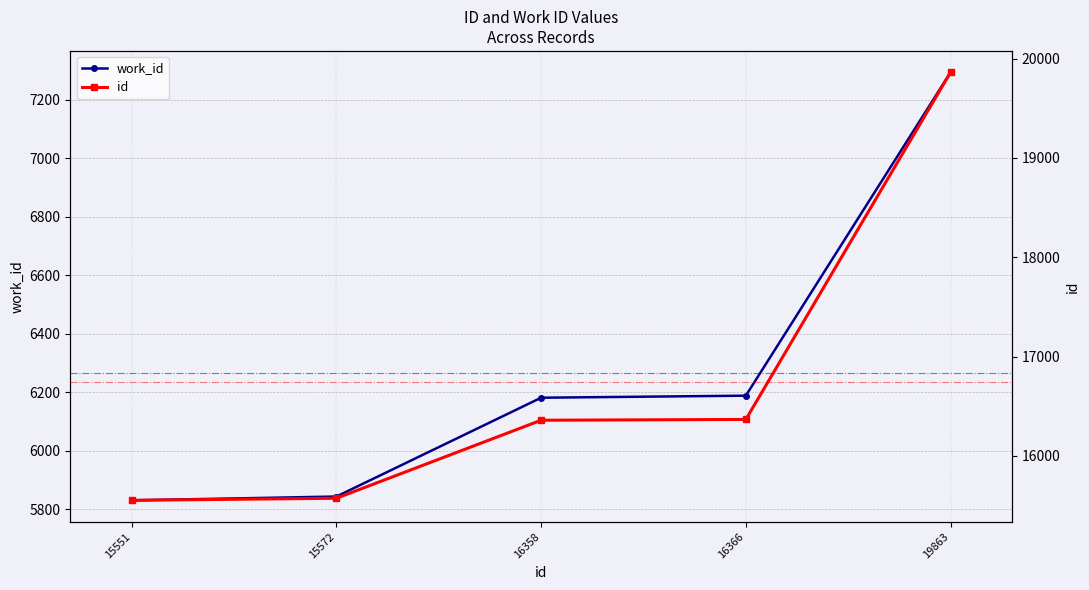

What are all the series names shown in the legend?

work_id, id